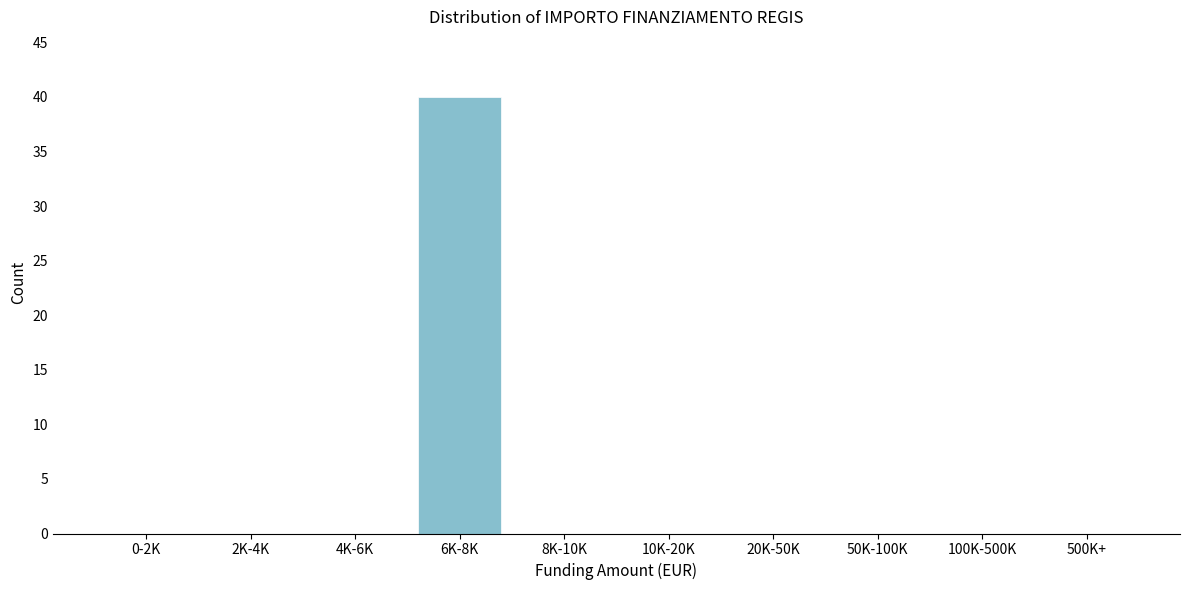

Reading left to right, what are all the values shown in this chart?

0-2K=0	2K-4K=0	4K-6K=0	6K-8K=40	8K-10K=0	10K-20K=0	20K-50K=0	50K-100K=0	100K-500K=0	500K+=0